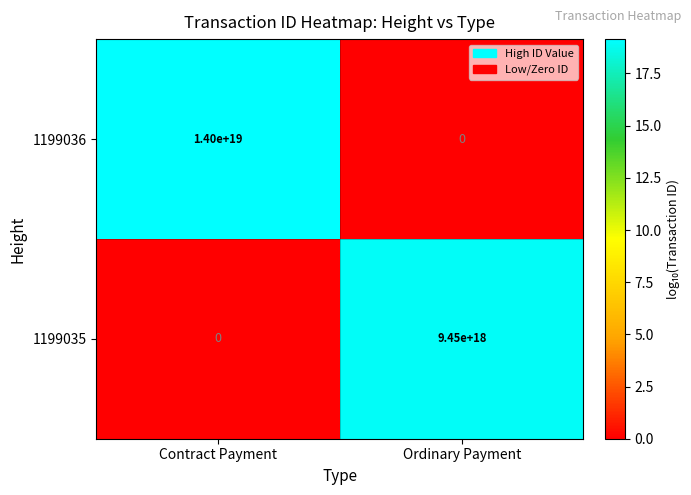

True or false: 1199035 has a value of -2944288845562171392 at Contract Payment.

False